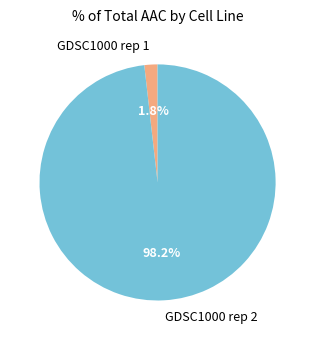

What percentage is the GDSC1000 rep 2 slice, to the nearest percent?

98%